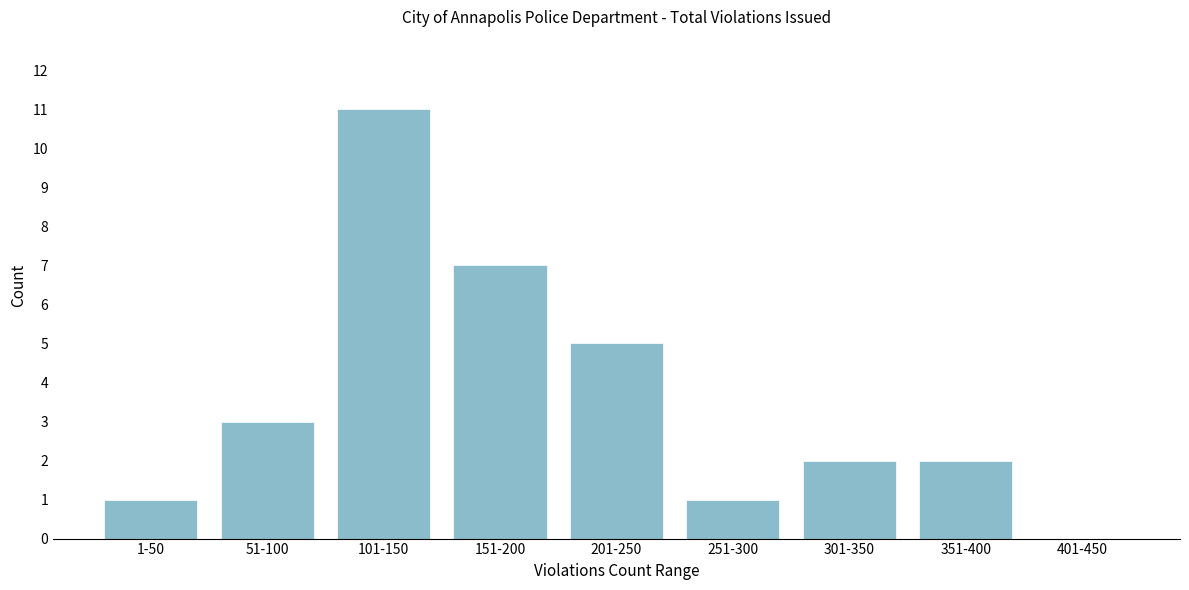

Reading left to right, what are all the values shown in this chart?

1-50=1	51-100=3	101-150=11	151-200=7	201-250=5	251-300=1	301-350=2	351-400=2	401-450=0